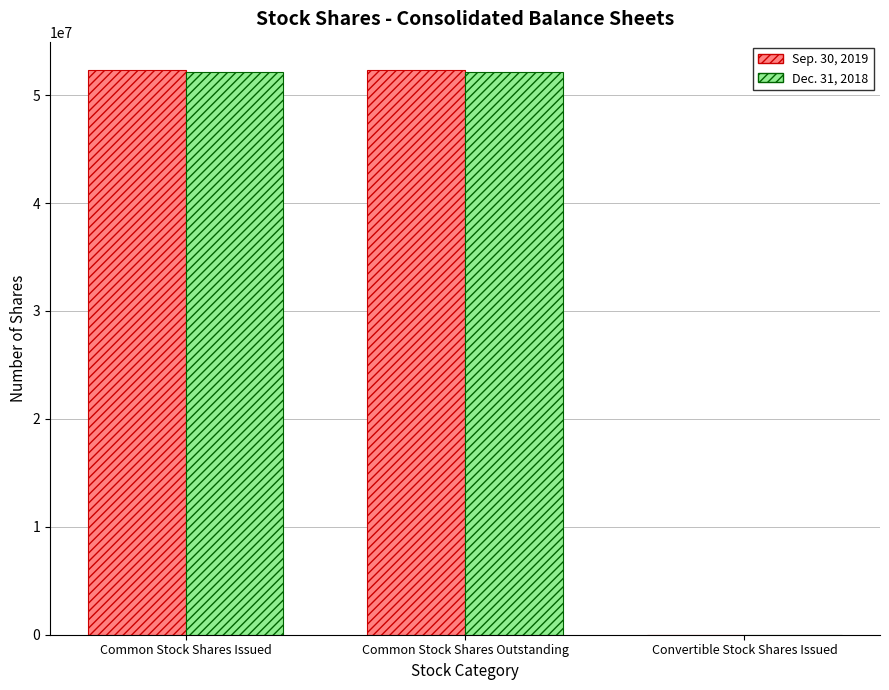

Count the Sep. 30, 2019 values in the range 1000 to 52341643.

3